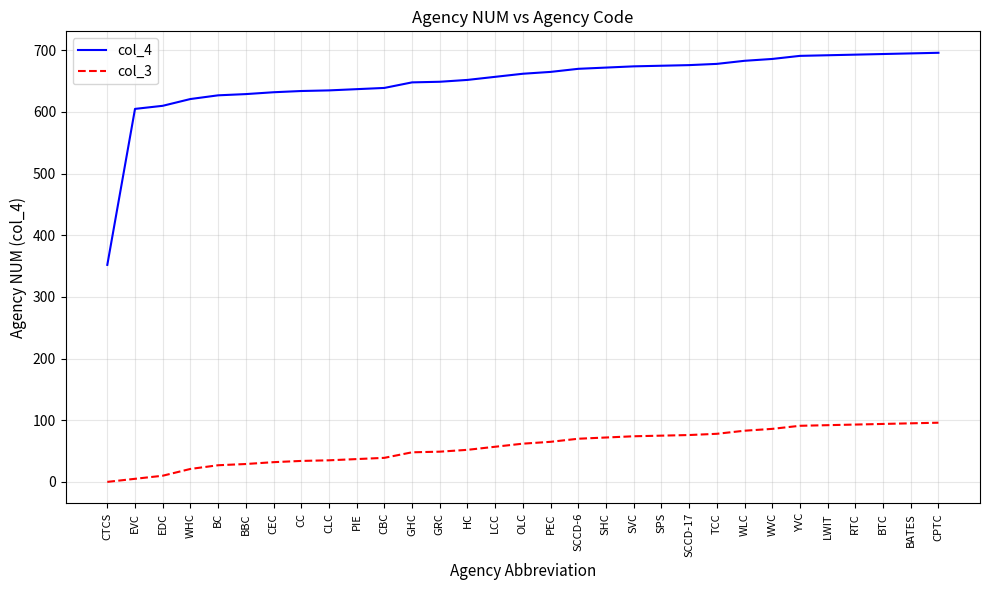

Where is col_4 nearest to the value 524?

EVC